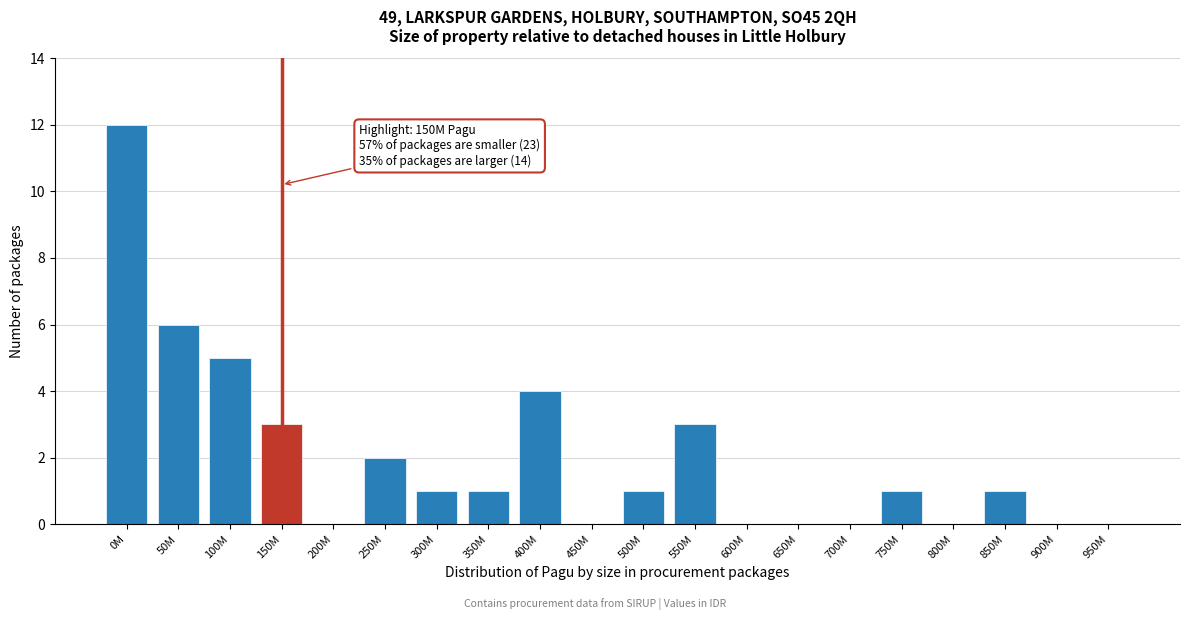

Reading left to right, extract all data points from this chart.

0M=12	50M=6	100M=5	150M=3	200M=0	250M=2	300M=1	350M=1	400M=4	450M=0	500M=1	550M=3	600M=0	650M=0	700M=0	750M=1	800M=0	850M=1	900M=0	950M=0